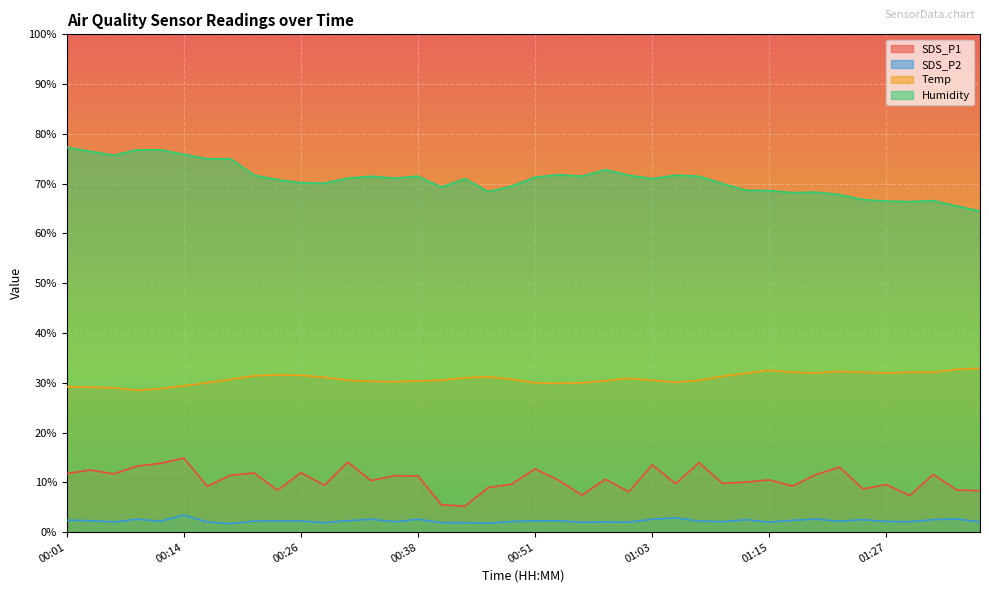

Rank the series by their maximum value, from lowest to highest.

SDS_P2, SDS_P1, Temp, Humidity